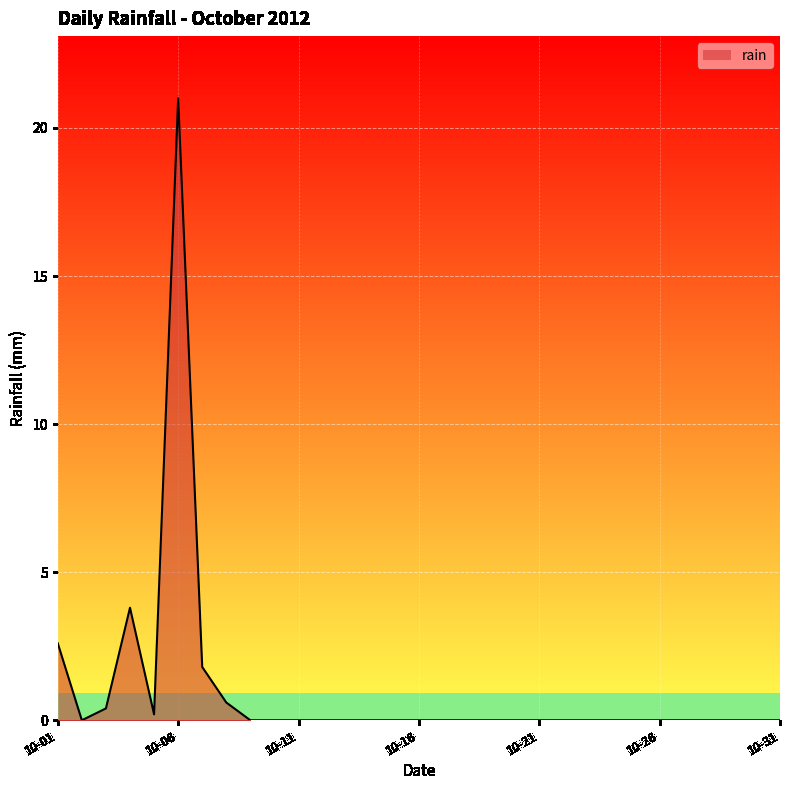

What is the difference between the maximum and minimum values?

21.0